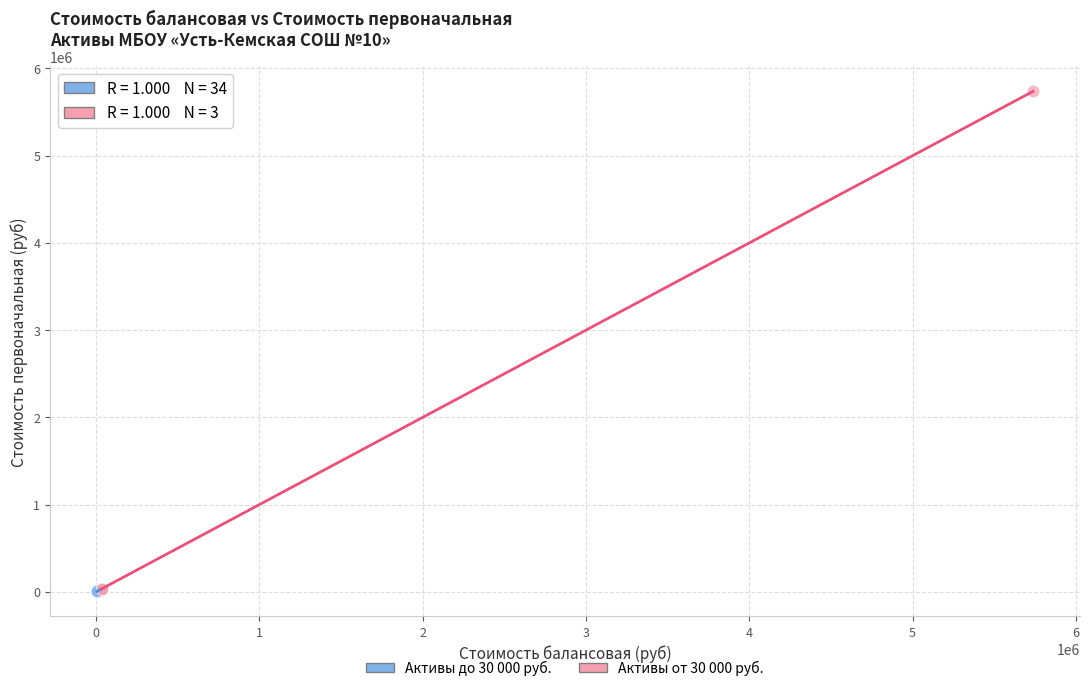

Which series contains the highest Y value?

Активы от 30 000 руб.